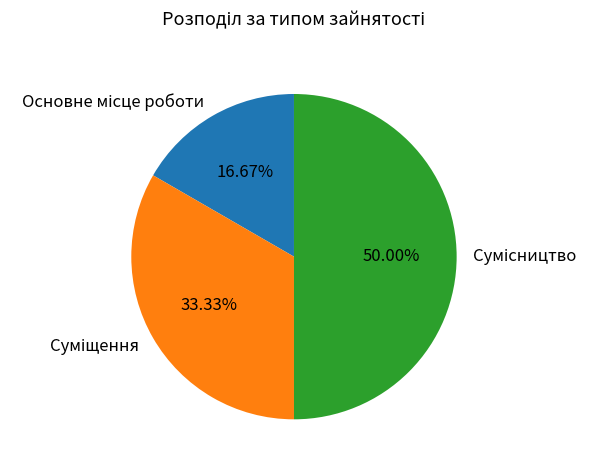

Is there a majority slice in this chart?

No